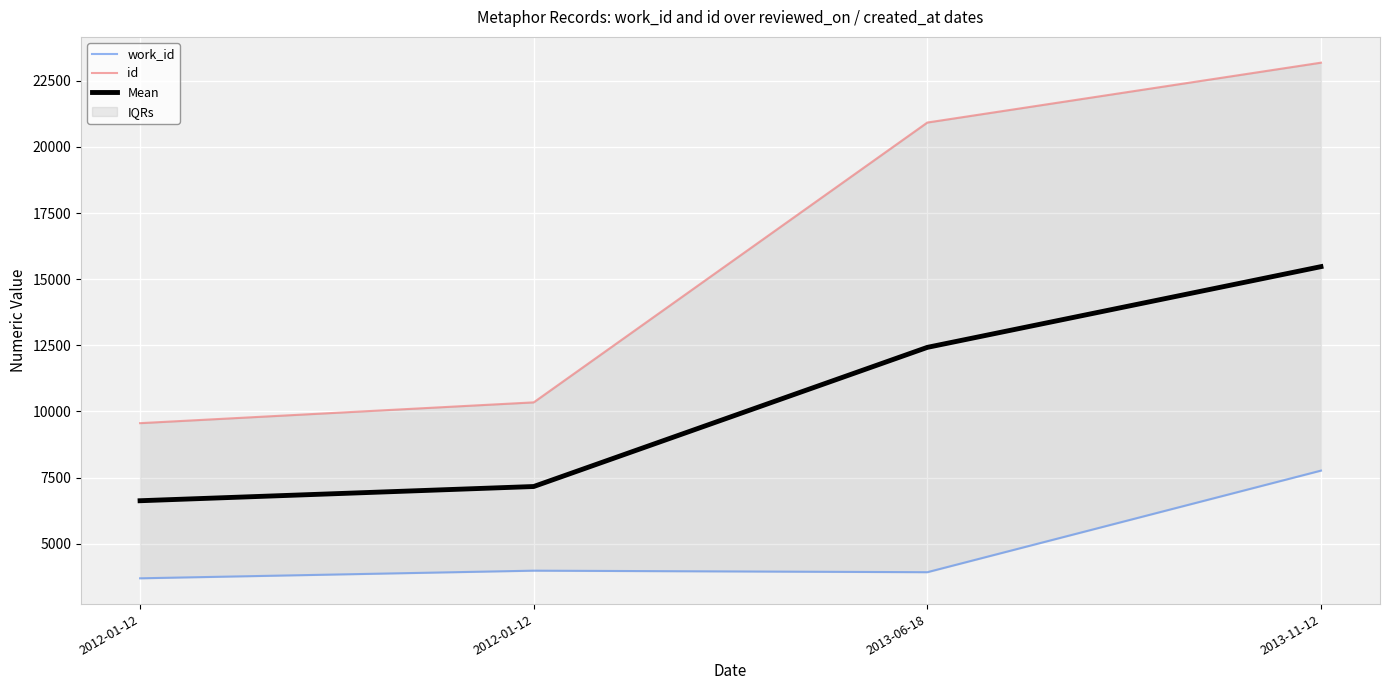

List the series in order of their overall mean, lowest first.

work_id, Mean, id